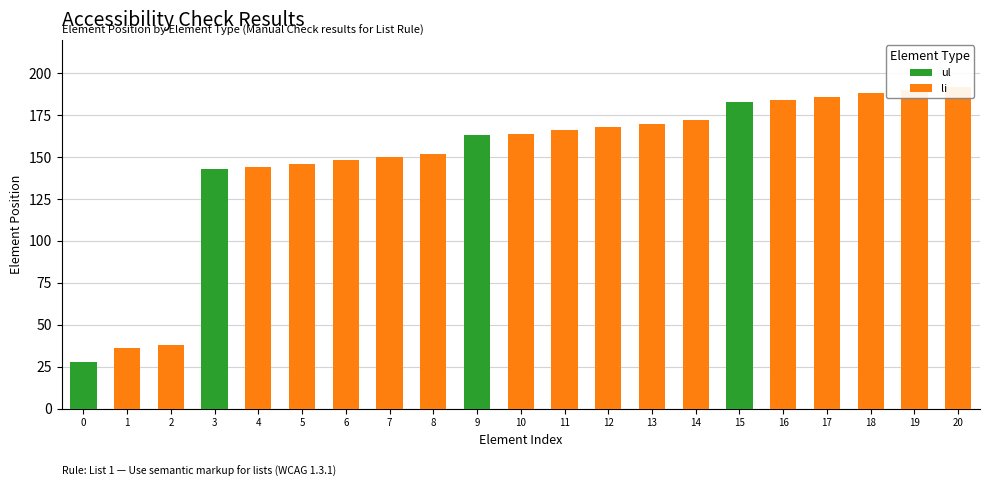

What is the difference between the highest and lowest values at 7?

150